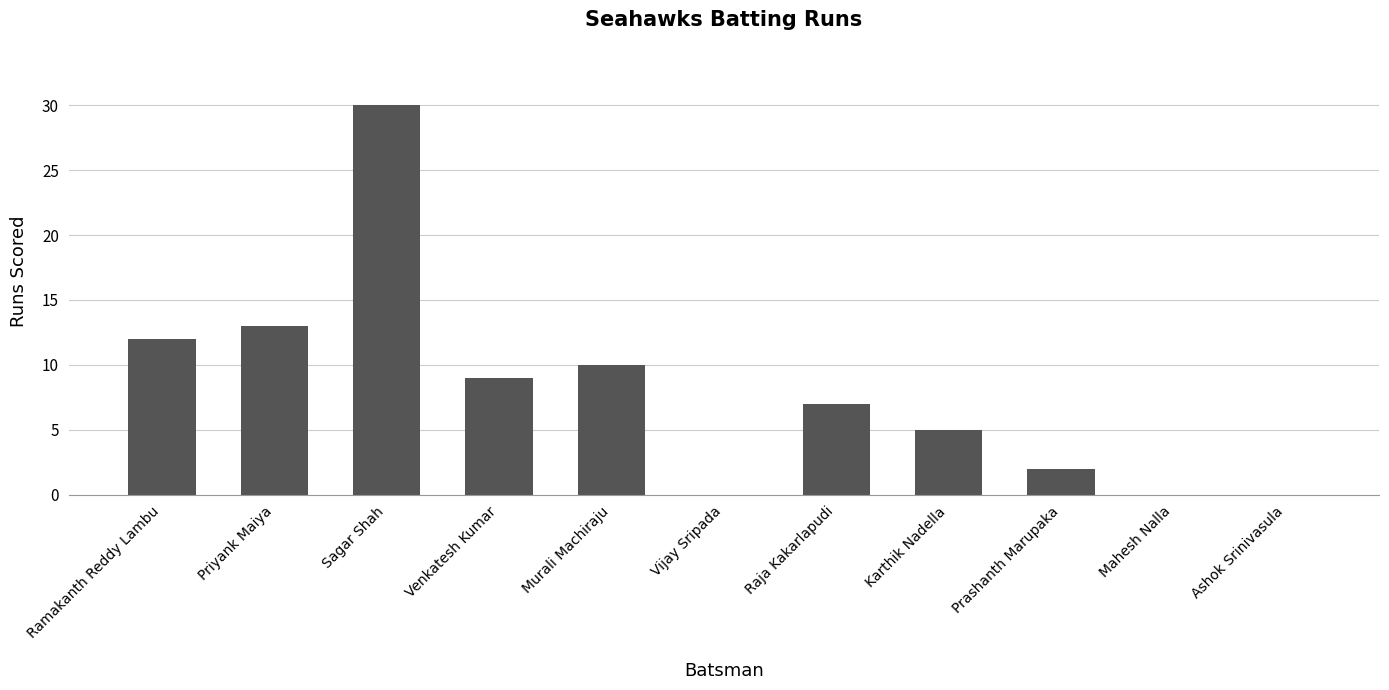

Reading left to right, what are all the values shown in this chart?

12	13	30	9	10	0	7	5	2	0	0